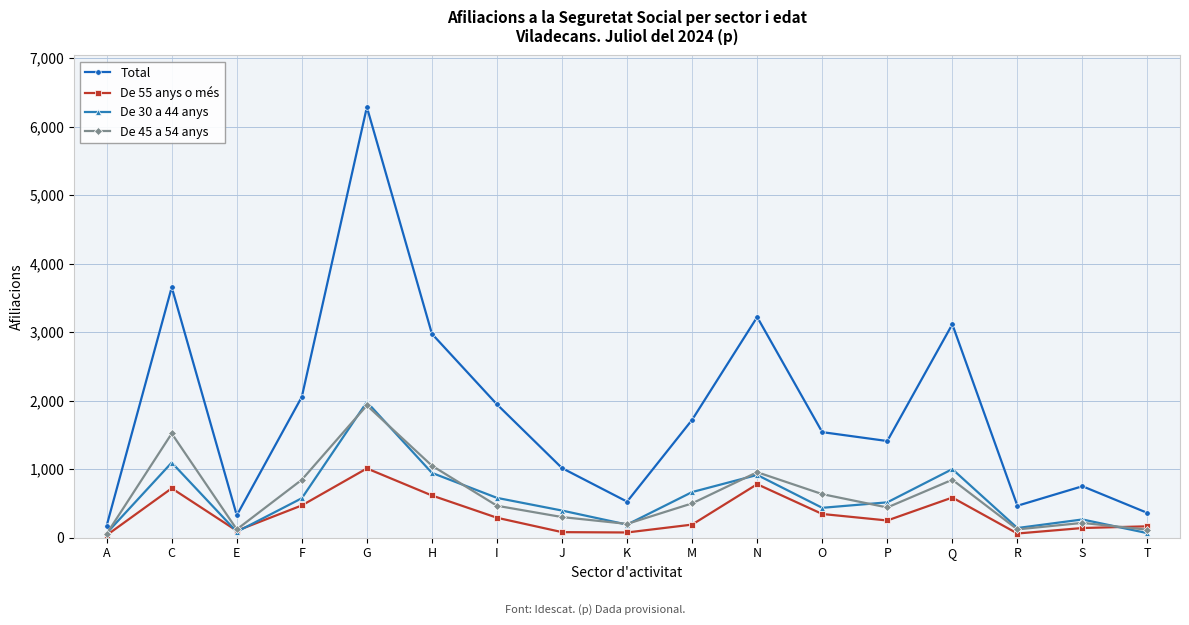

True or false: De 30 a 44 anys and Total intersect in this chart.

False